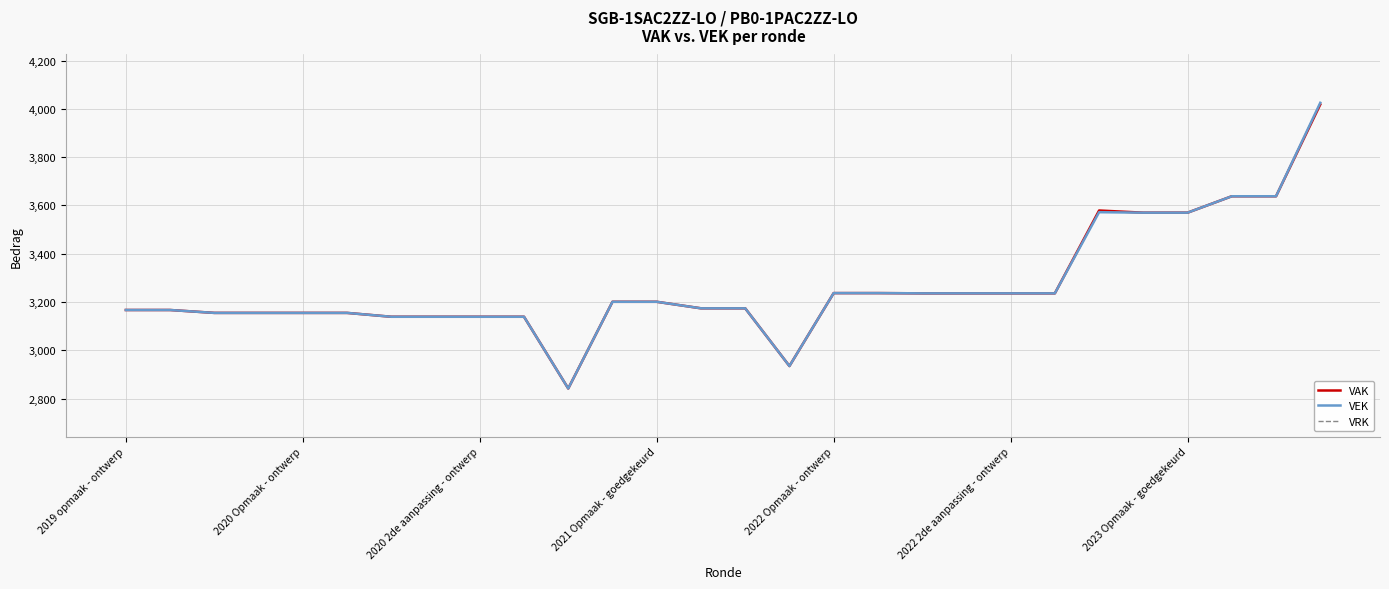

What is the total value across all series at 2023 Opmaak - goedgekeurd?

7140